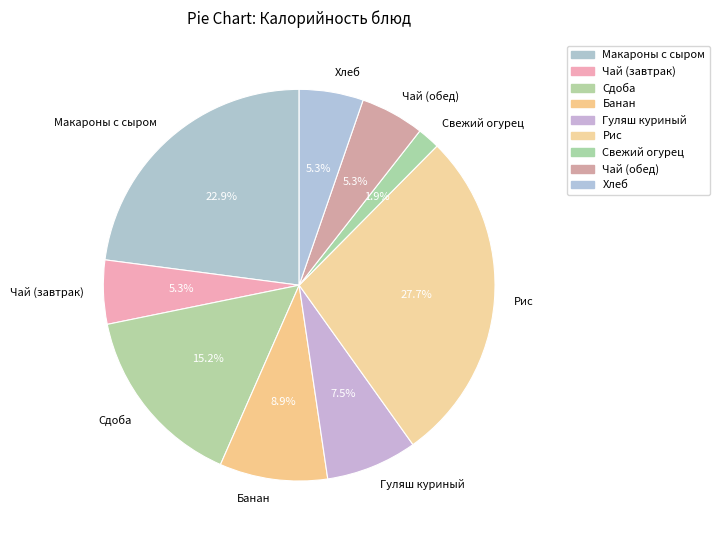

Combined, do Банан and Рис account for over 50%?

No